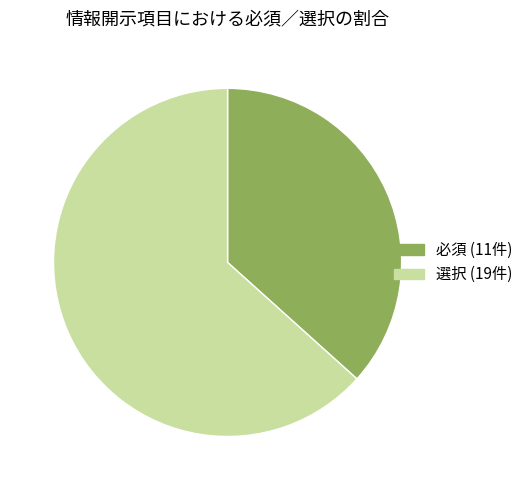

Is it true that 選択 is 63% of the pie?

True